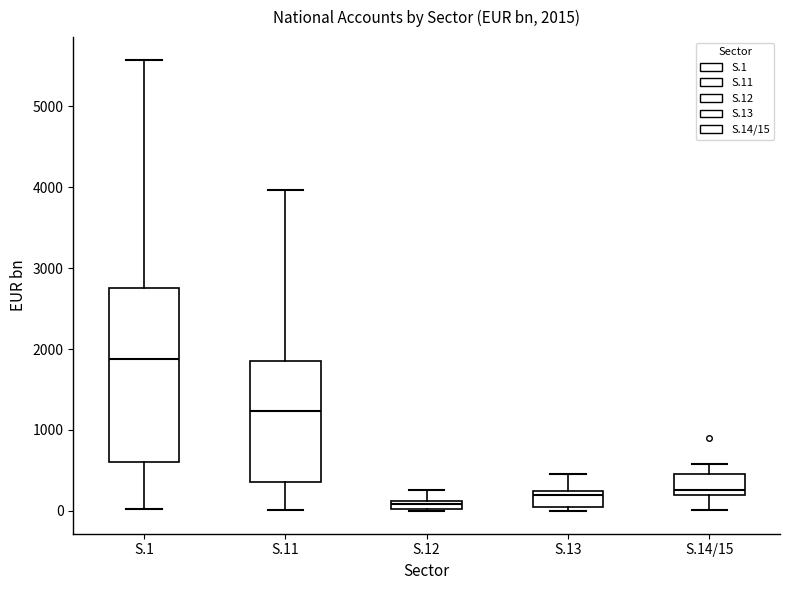

Which box is the tallest, from its lower edge to its upper edge?

S.1